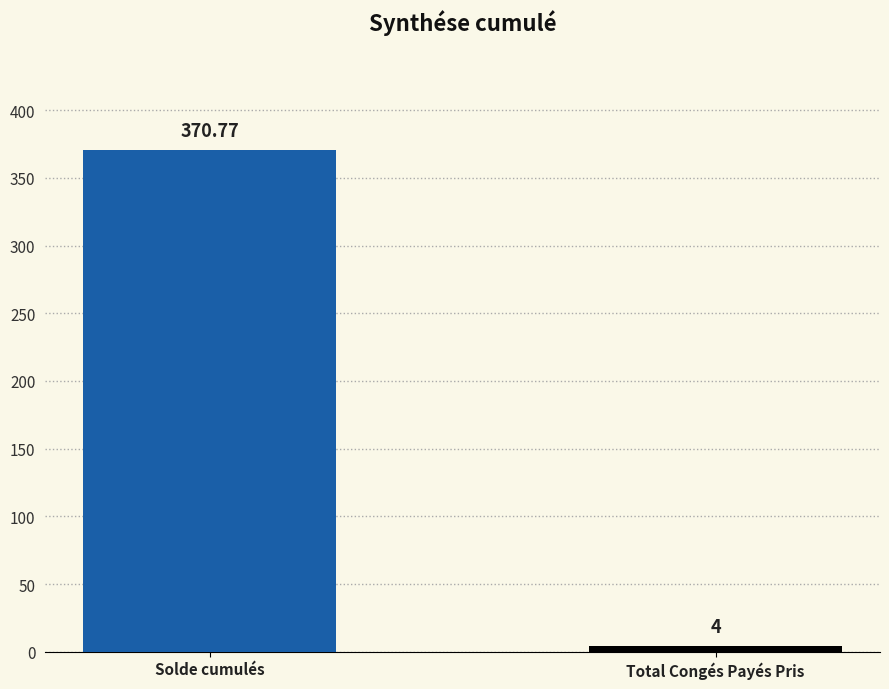

What is the change in value from Solde cumulés to Total Congés Payés Pris?

-366.8